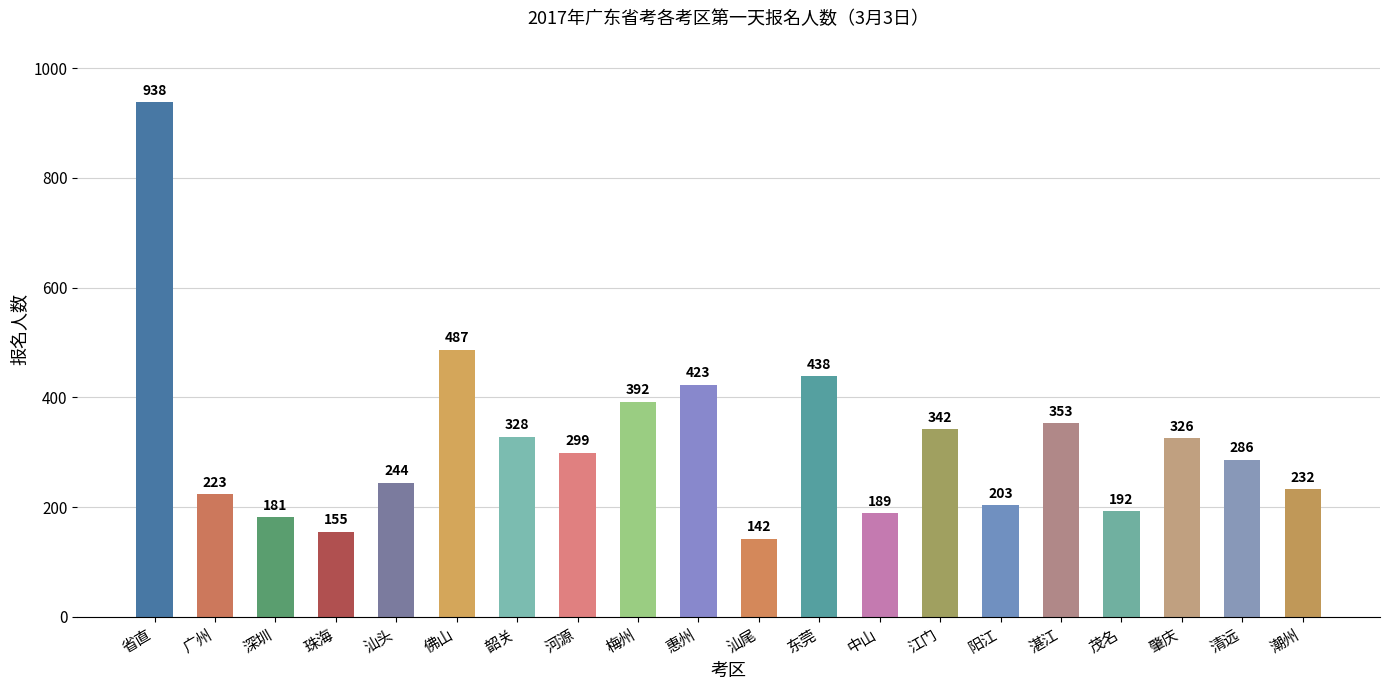

How many data points are less than 299?

10